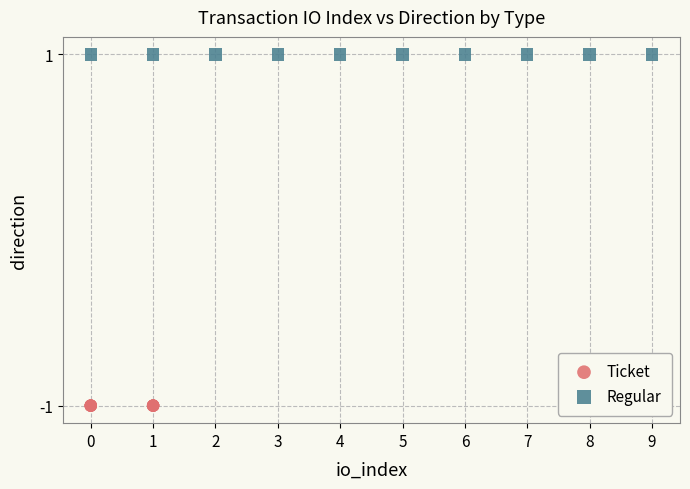

Which series contains the highest Y value?

Regular